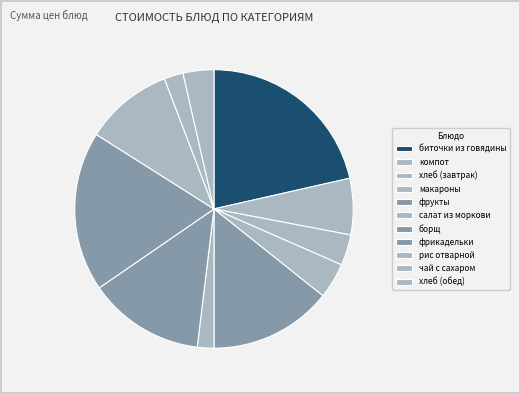

Count the number of slices in the pie.

11